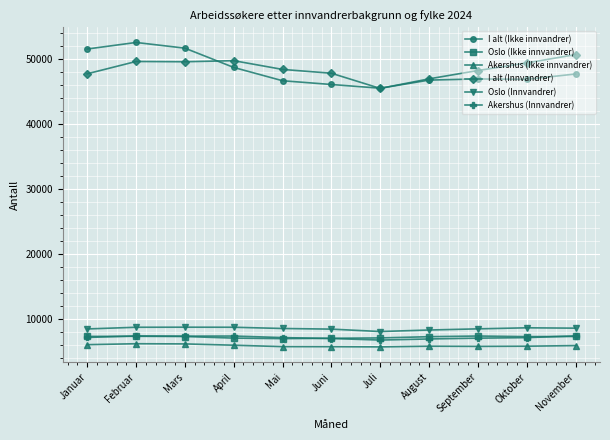

The value of Oslo (Innvandrer) at Mai is 8587. True or false?

True